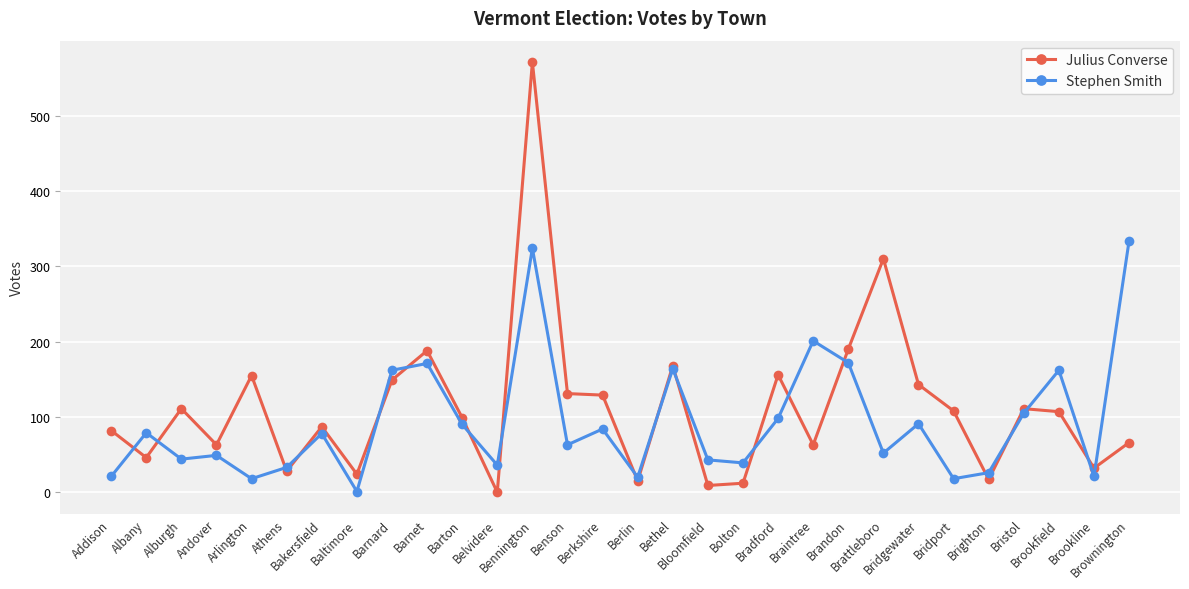

What is the difference between the highest and lowest values at Barnard?

13